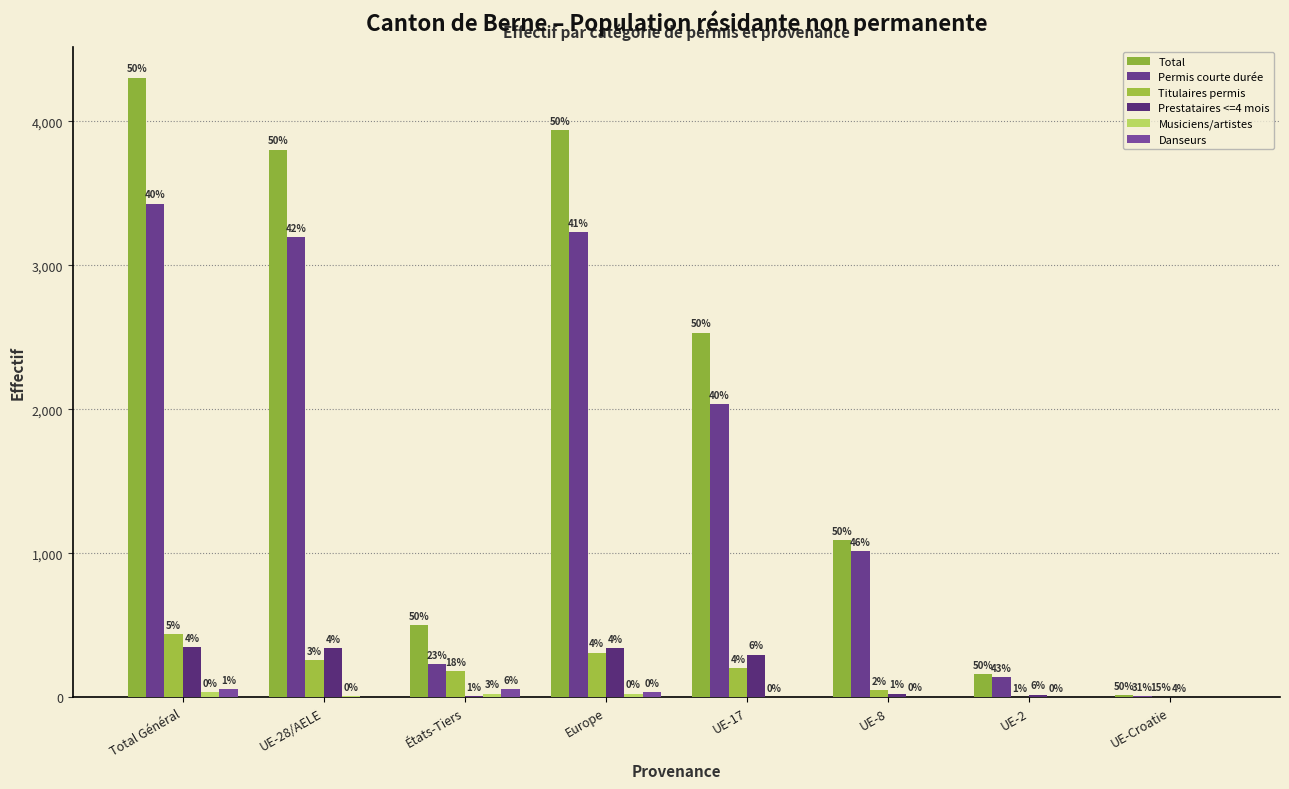

How many categories are shown in the chart?

8